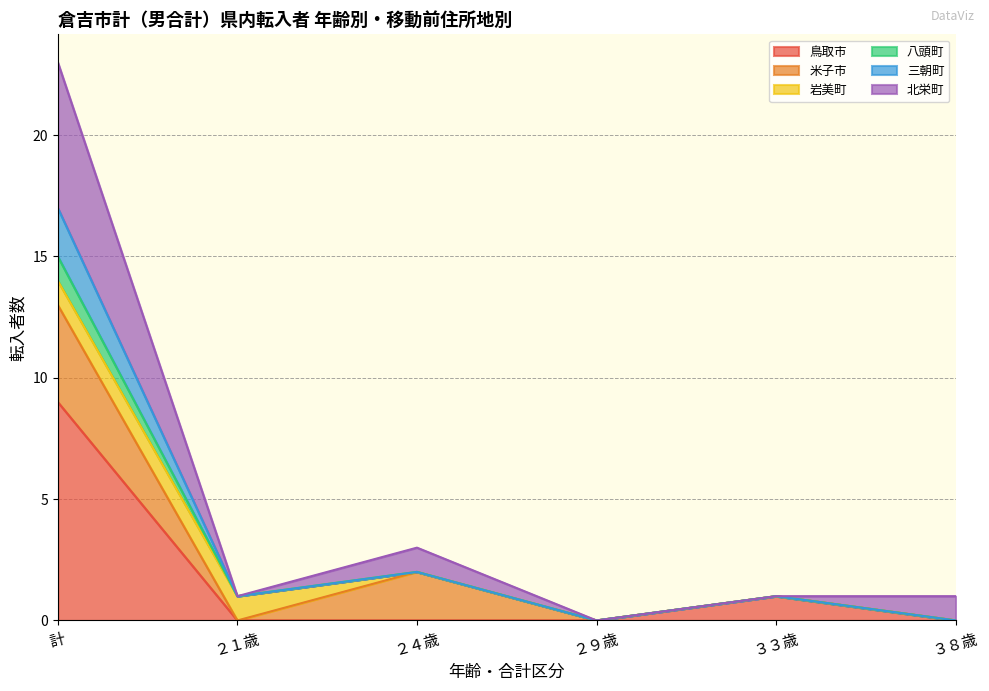

At which label does 鳥取市 reach its peak?

計